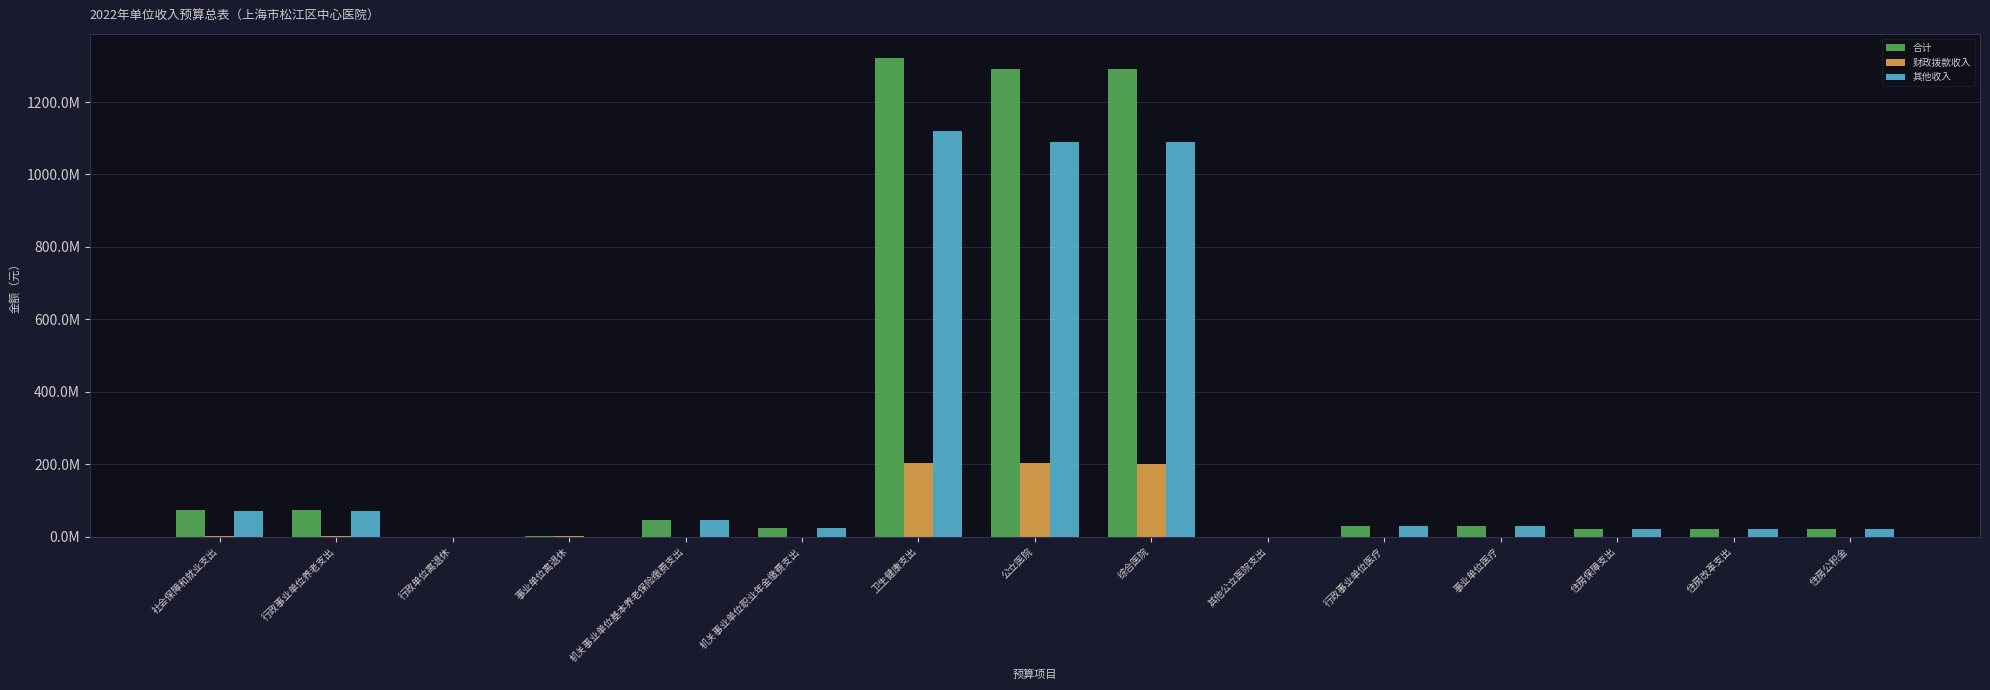

What is the spread (max minus min) of values at 综合医院?

1088775928.9